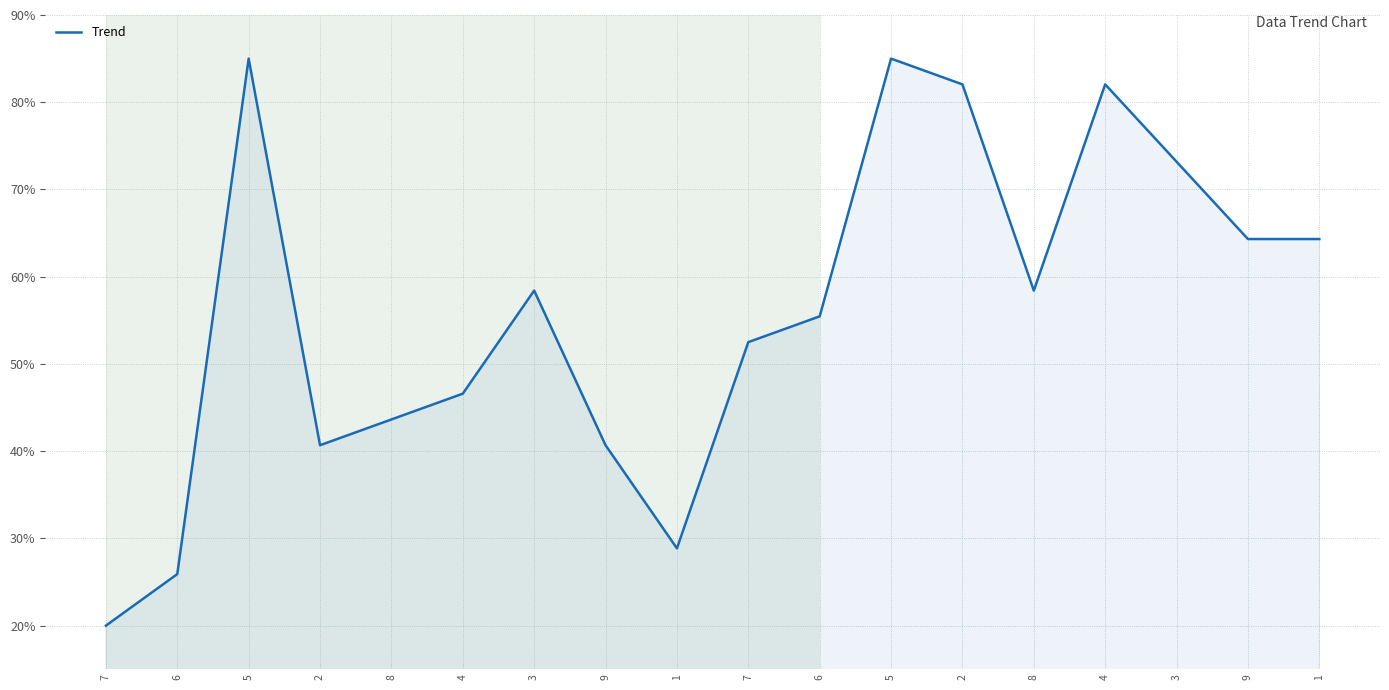

Reading right to left, extract all data points from this chart.

64.3	64.3	73.2	82.0	58.4	82.0	85.0	55.5	52.5	28.9	40.7	58.4	46.6	43.6	40.7	85.0	25.9	20.0